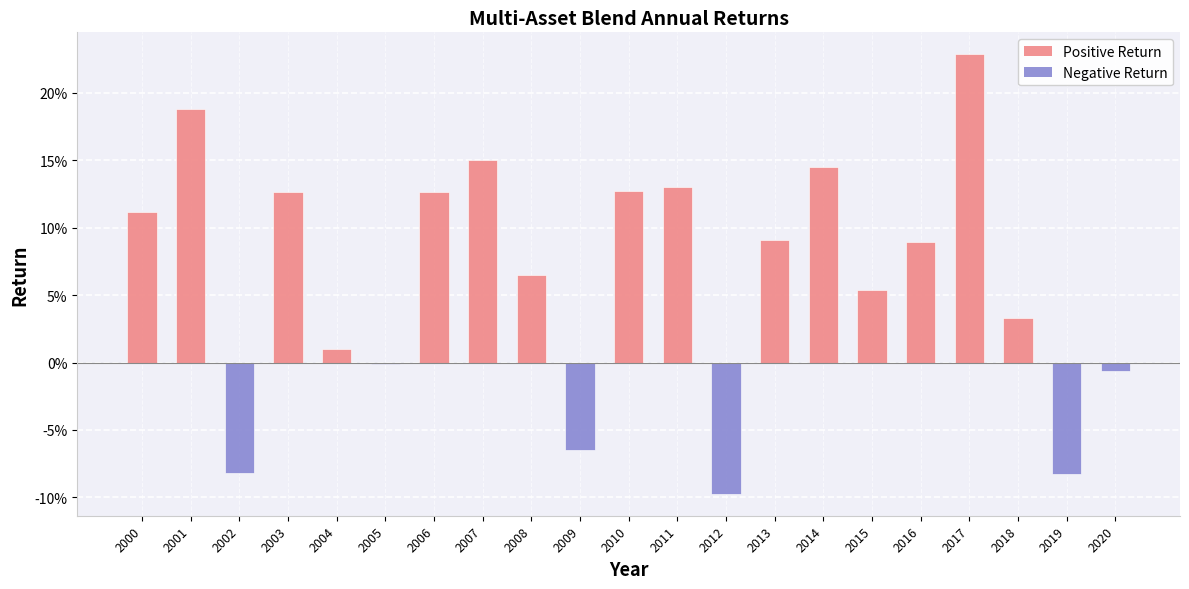

Count the number of values greater than 0.

15